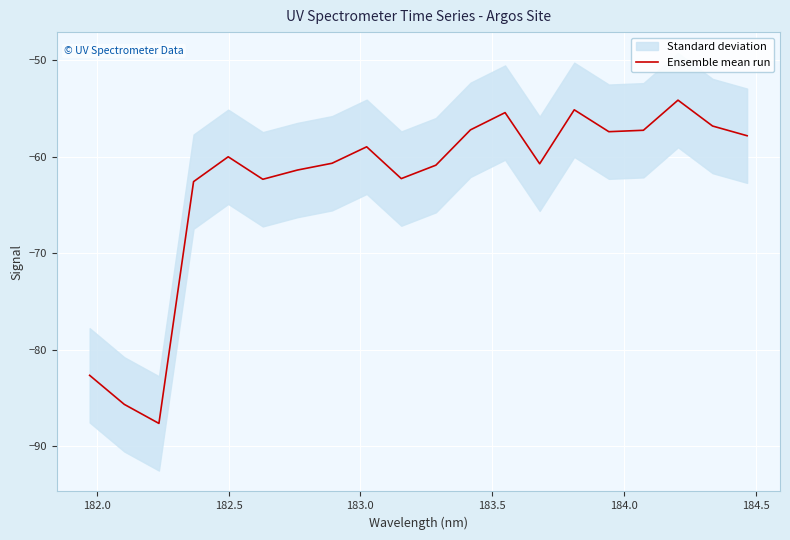

How many data points does each series have?

20